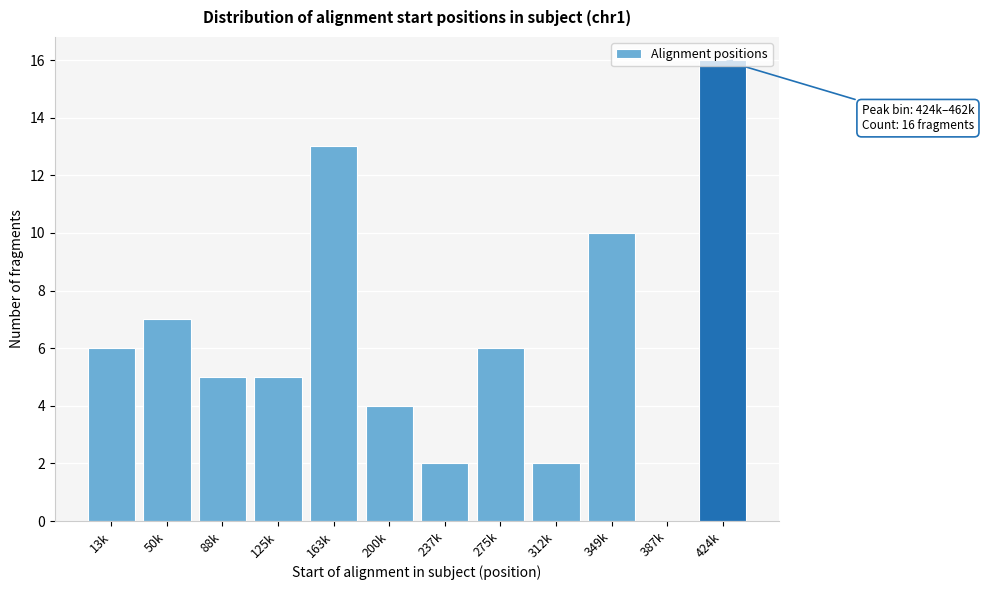

Between 50k and 125k, which is larger?

50k